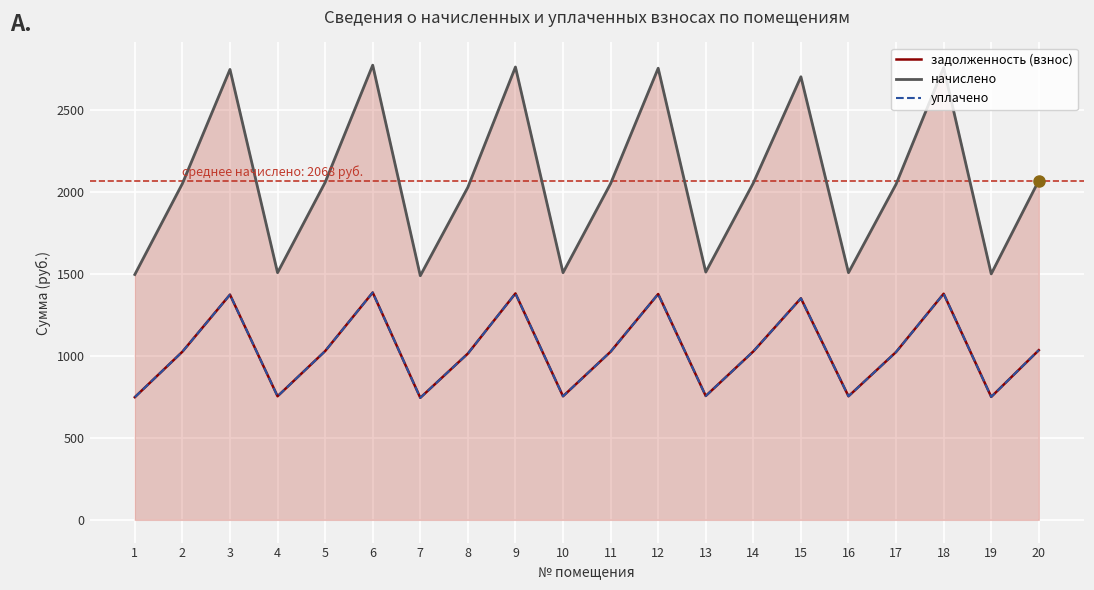

Does the chart have visible grid lines?

Yes